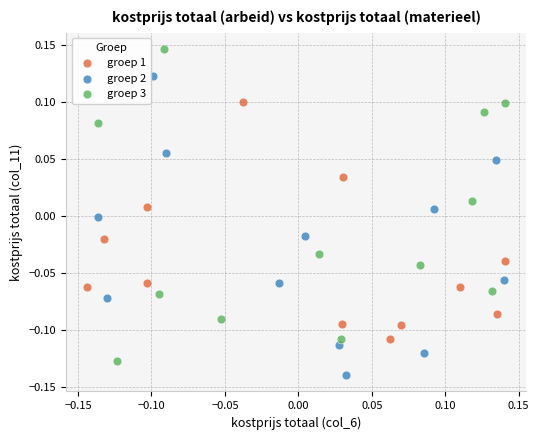

Which series has the widest spread of Y values?

groep 3